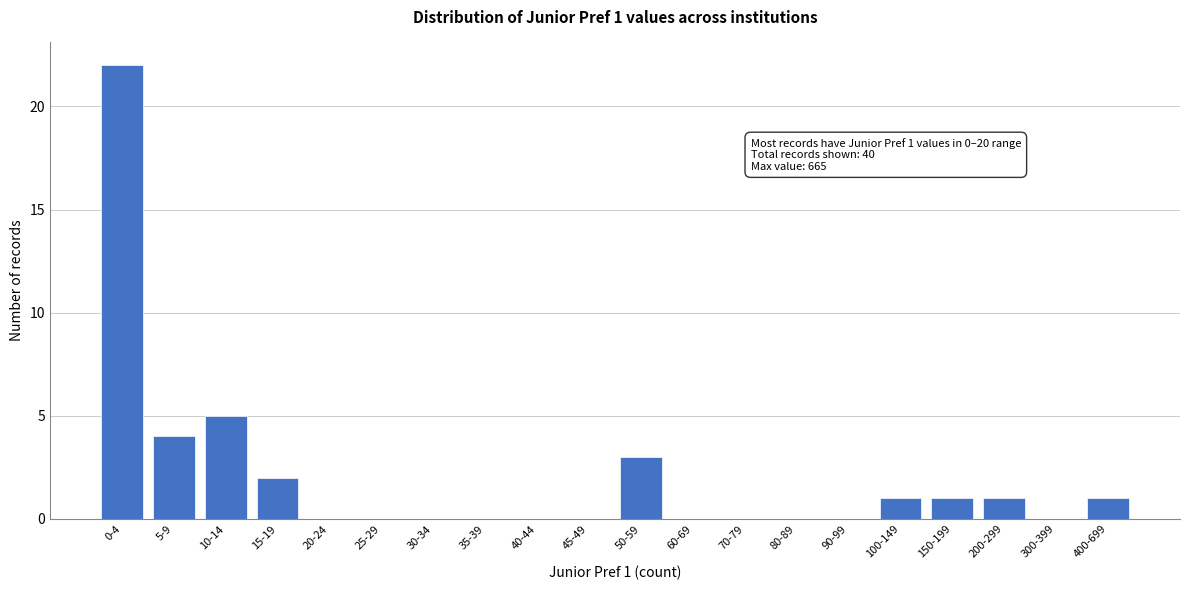

Reading left to right, transcribe all the data shown in this chart.

0-4=22	5-9=4	10-14=5	15-19=2	20-24=0	25-29=0	30-34=0	35-39=0	40-44=0	45-49=0	50-59=3	60-69=0	70-79=0	80-89=0	90-99=0	100-149=1	150-199=1	200-299=1	300-399=0	400-699=1